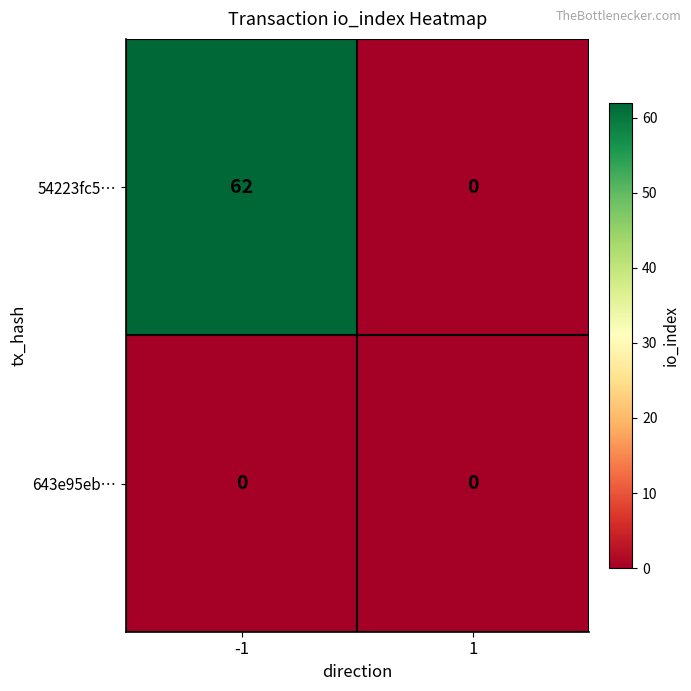

Reading right to left, what are all the values shown in this chart?

54223fc5…: 1=0	-1=62
643e95eb…: 1=0	-1=0